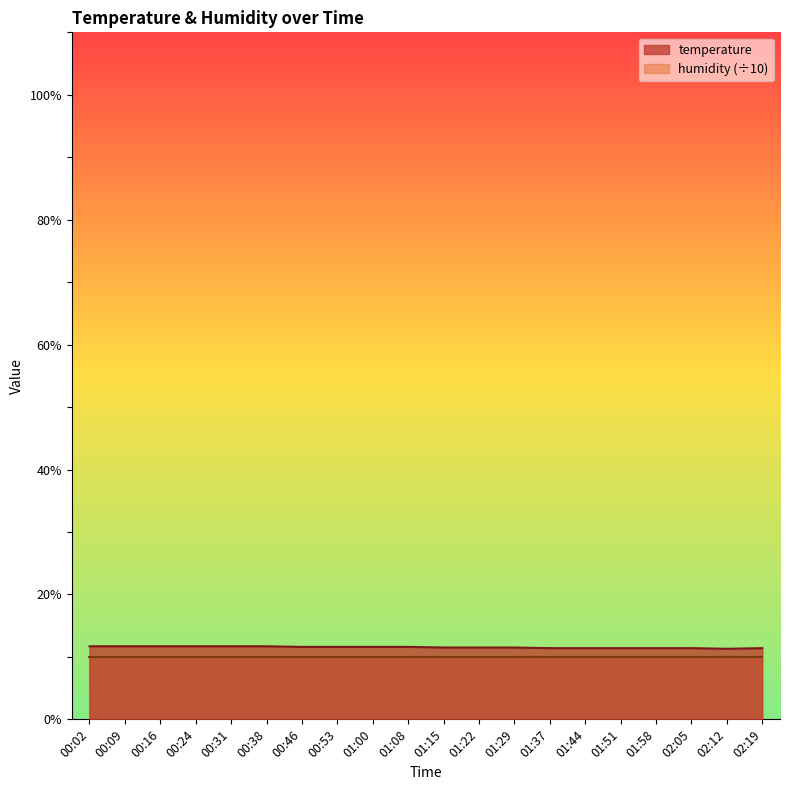

True or false: there are more than 2 points higher than both neighbors.

False